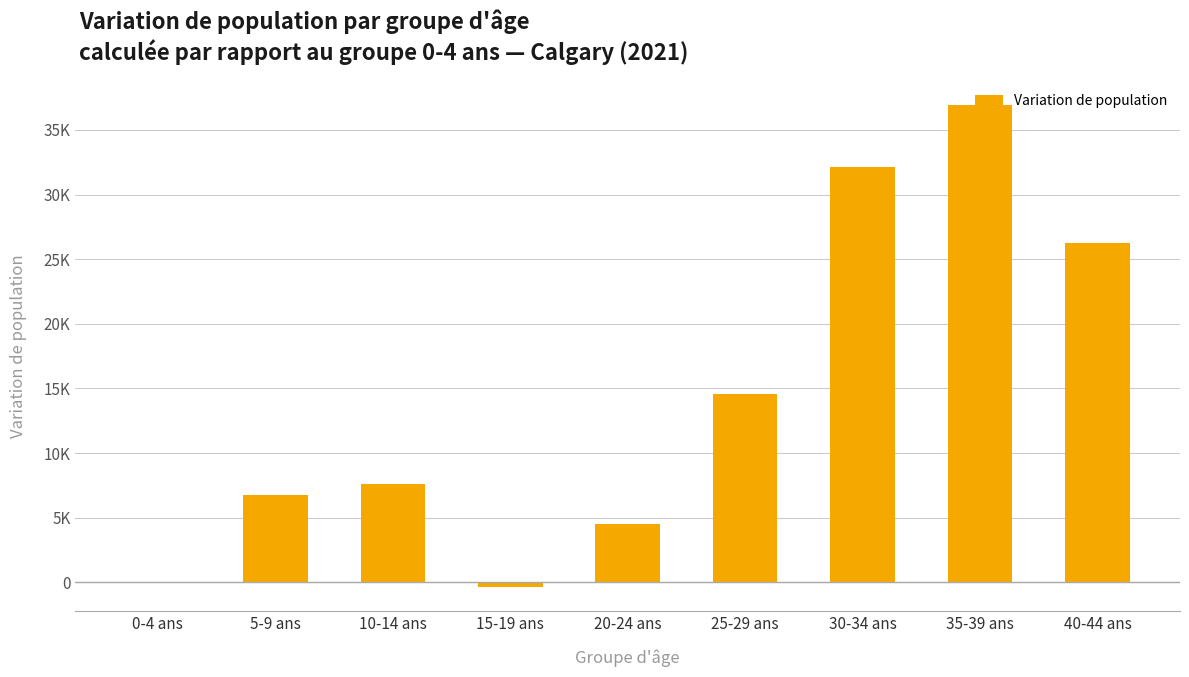

Reading right to left, list all the values displayed in this chart.

26240	36925	32120	14545	4525	-350	7585	6745	0